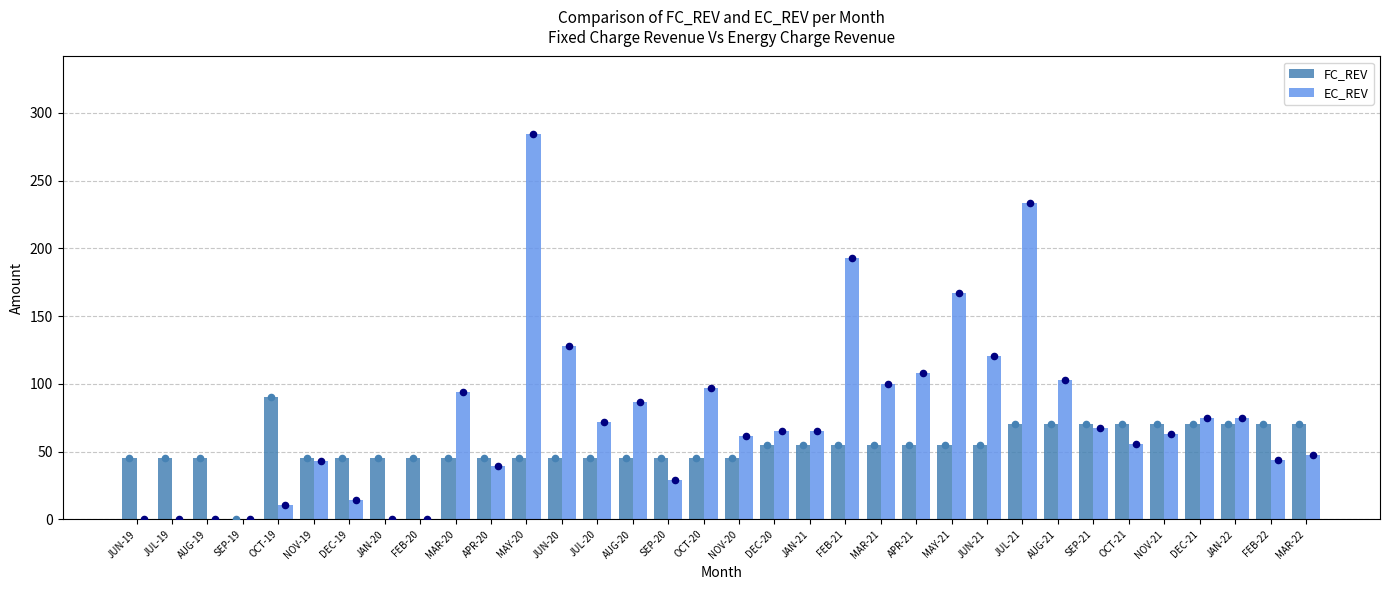

At which category is the sum across all series the highest?

MAY-20